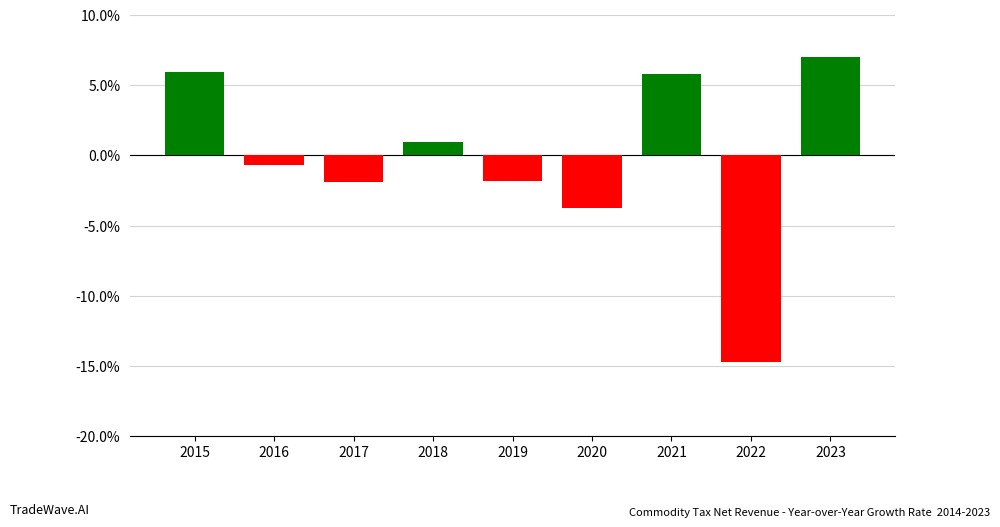

How many bars are there in total?

9